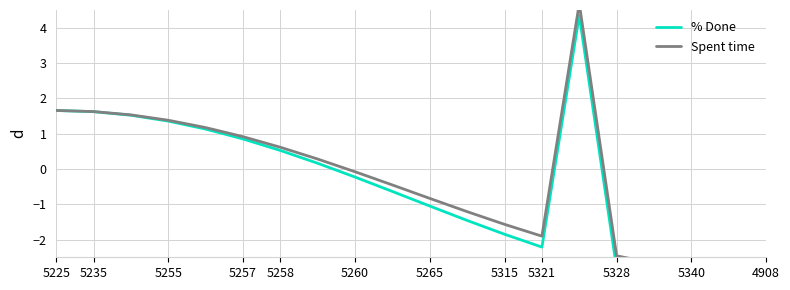

Reading left to right, extract all data points from this chart.

% Done: 1.7	1.6	1.5	1.4	1.1	0.8	0.5	0.2	-0.2	-0.6	-1.1	-1.5	-1.8	-2.2	4.3	-2.8	-3.0	-3.2	-3.3	-3.3
Spent time: 1.7	1.6	1.5	1.4	1.2	0.9	0.6	0.3	-0.1	-0.5	-0.8	-1.2	-1.6	-1.9	4.7	-2.5	-2.7	-2.8	-2.9	-2.9